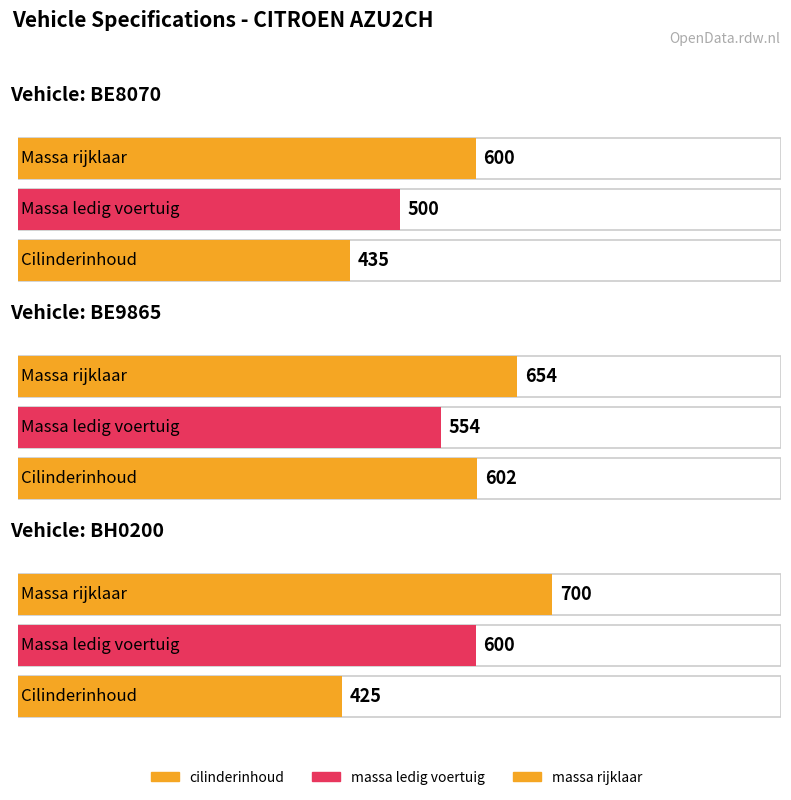

What is the label of the 1st bar from the right?

BH0200